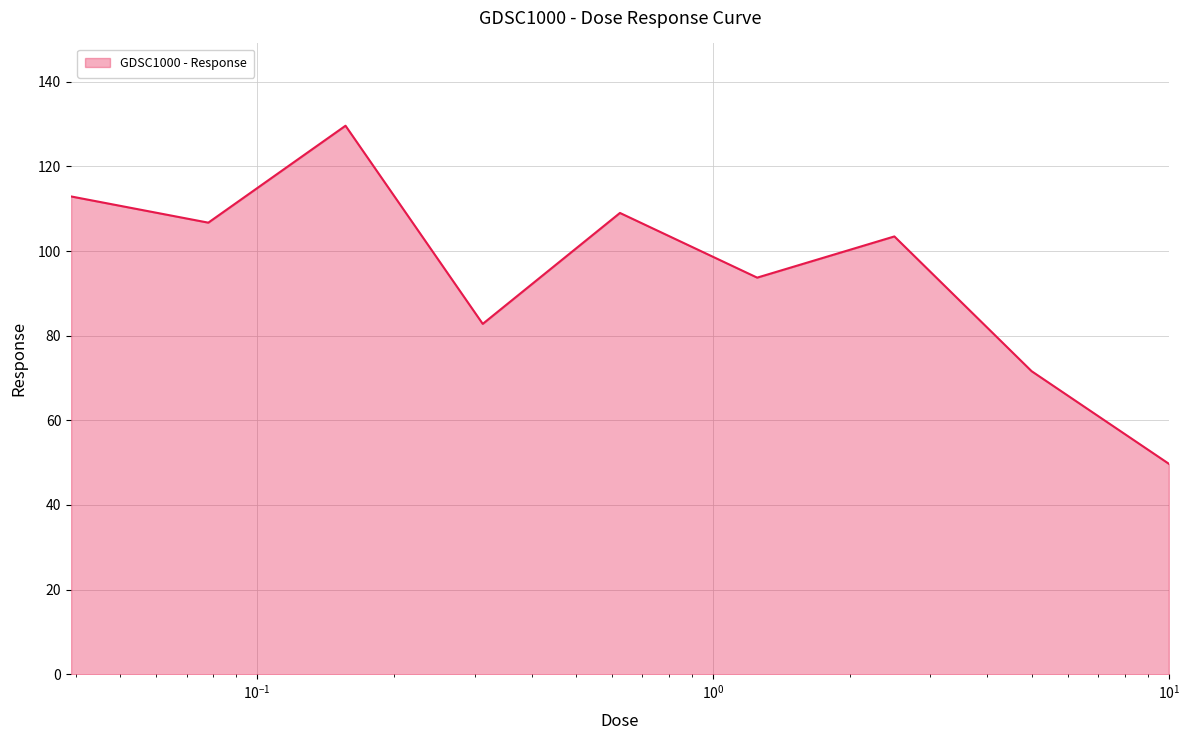

Does the chart have visible grid lines?

Yes